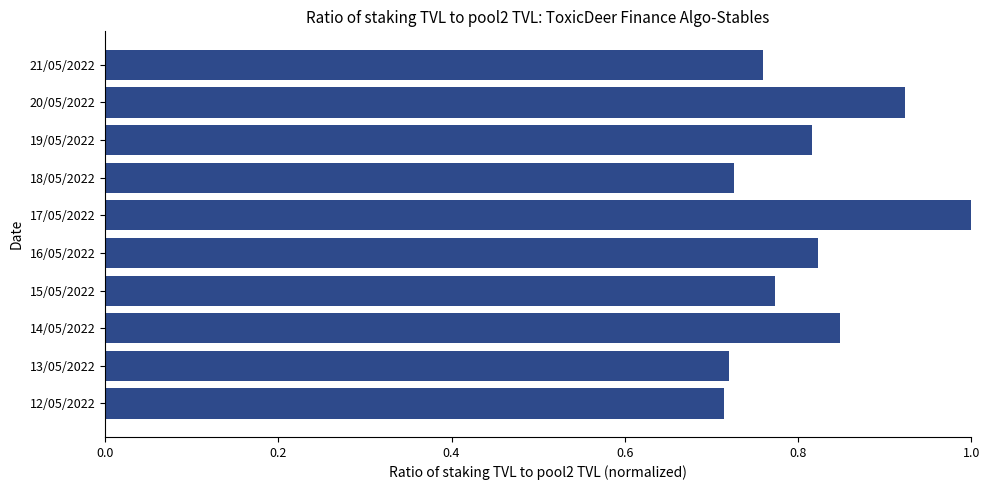

What is the difference between the maximum and second lowest values?

0.3